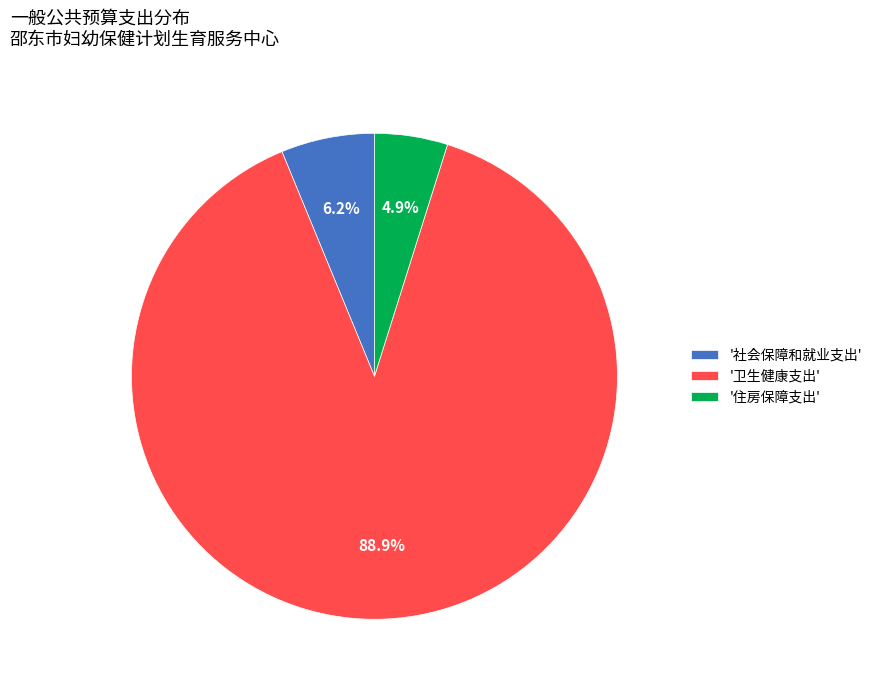

Does '卫生健康支出' account for over 50% of the chart?

Yes